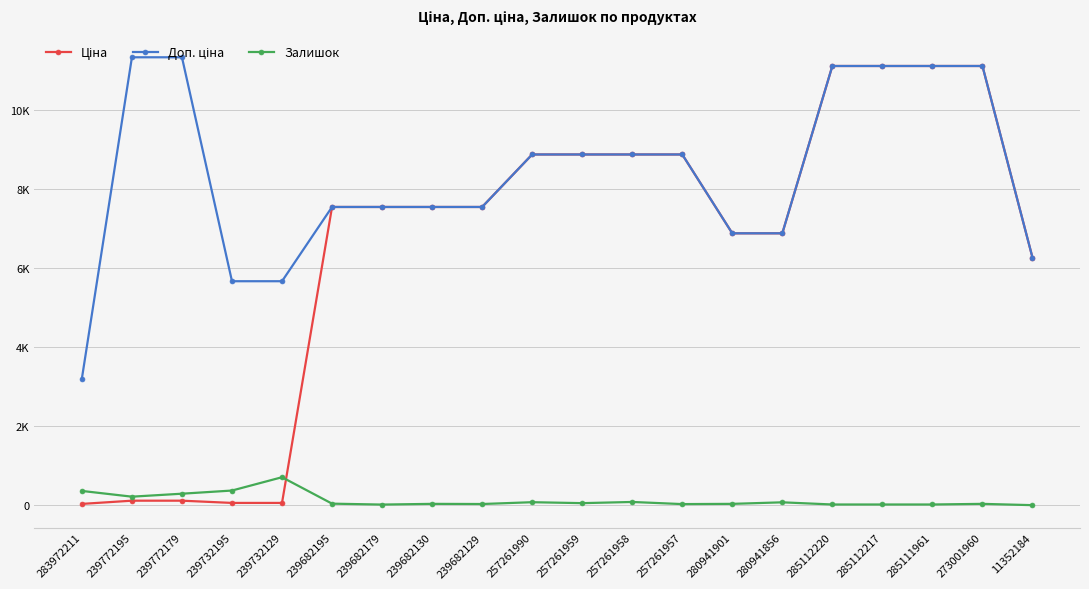

Rank the series at 239682179 from highest to lowest value.

Ціна, Доп. ціна, Залишок